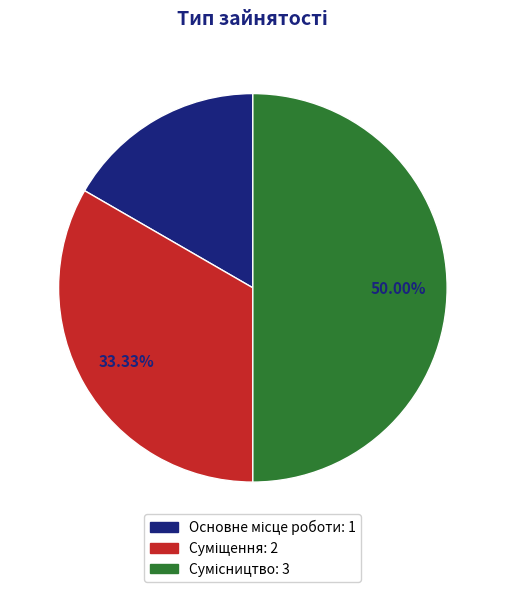

What is the change in value from Суміщення to Сумісництво?

+1